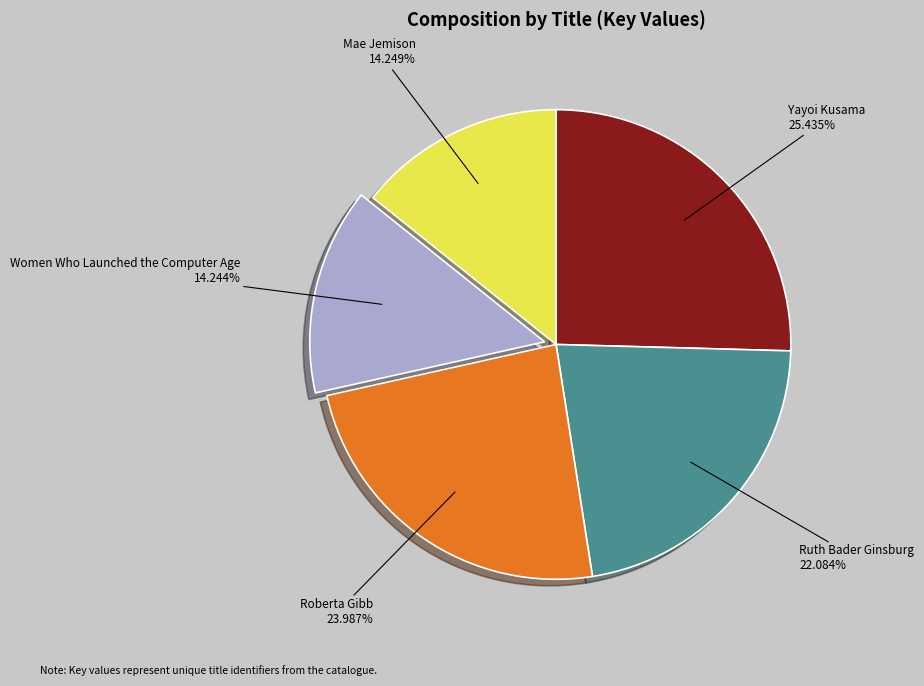

How many segments does this pie chart have?

5